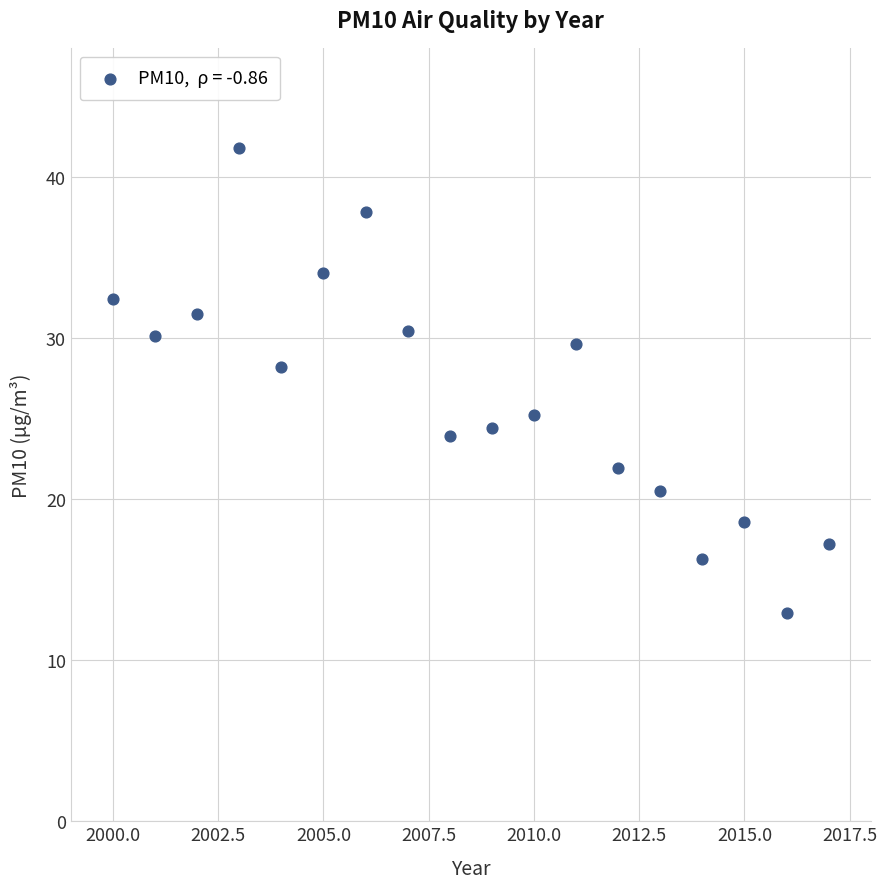

What Y value in the scatter plot is closest to 27?

28.2